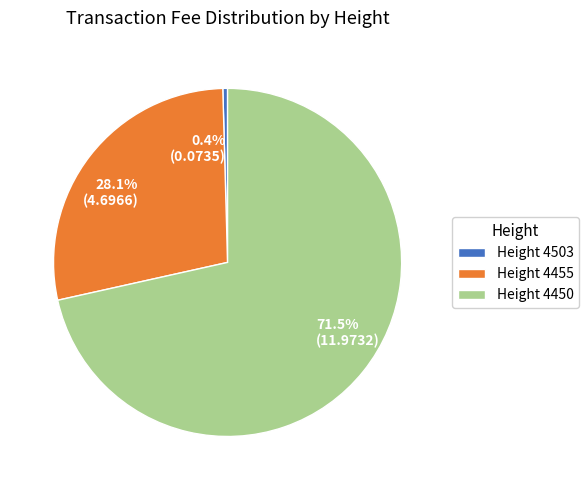

What percentage do Height 4503 and Height 4455 together represent?

28.5%